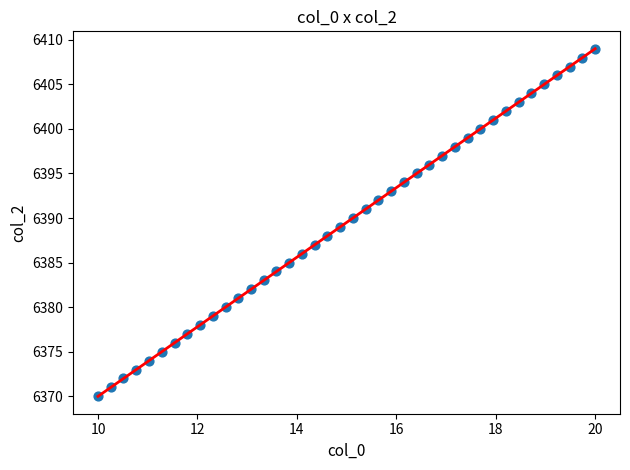

What is the range of Y values (max minus min)?

39